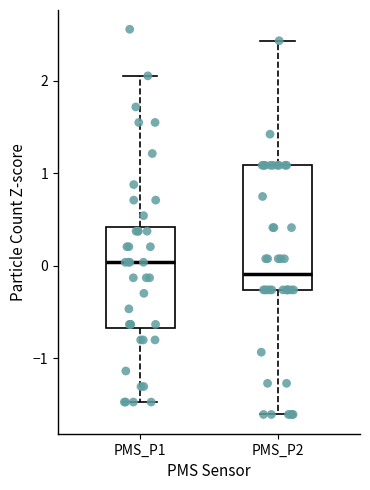

Where does the lower whisker of the box for PMS_P2 end on the y-axis? The values are not printed on the chart, so give them approximately, as read against the axis.

-1.6